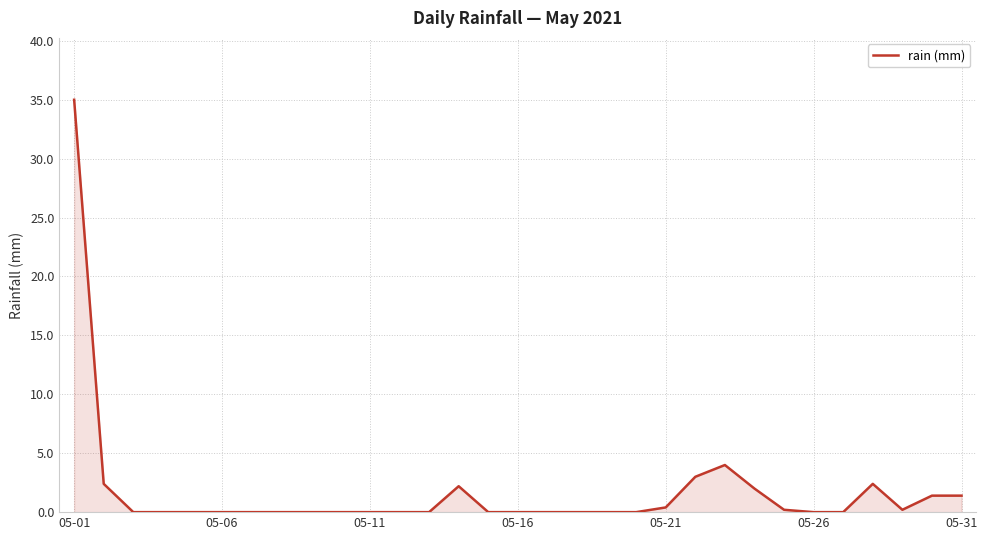

What is the difference between the maximum and minimum values?

35.0